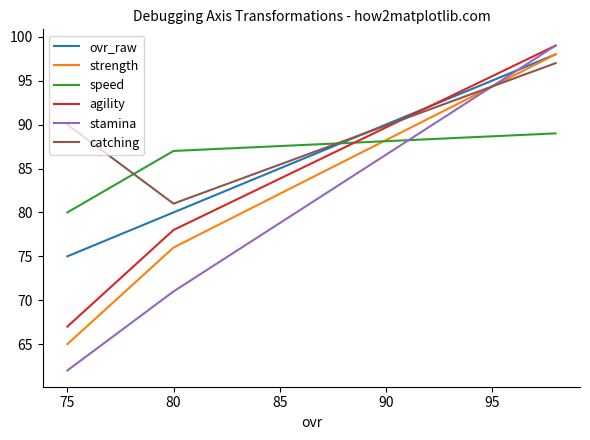

What are all the series names shown in the legend?

ovr_raw, strength, speed, agility, stamina, catching